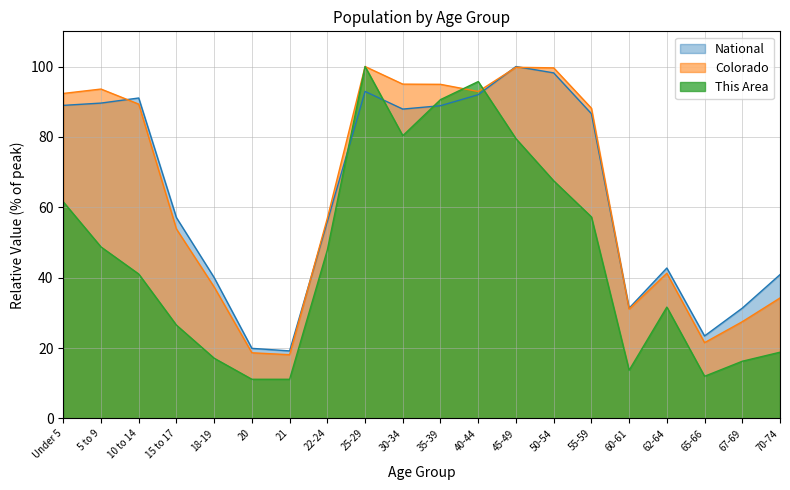

The Colorado series shows 53.8 at 15 to 17. True or false?

True